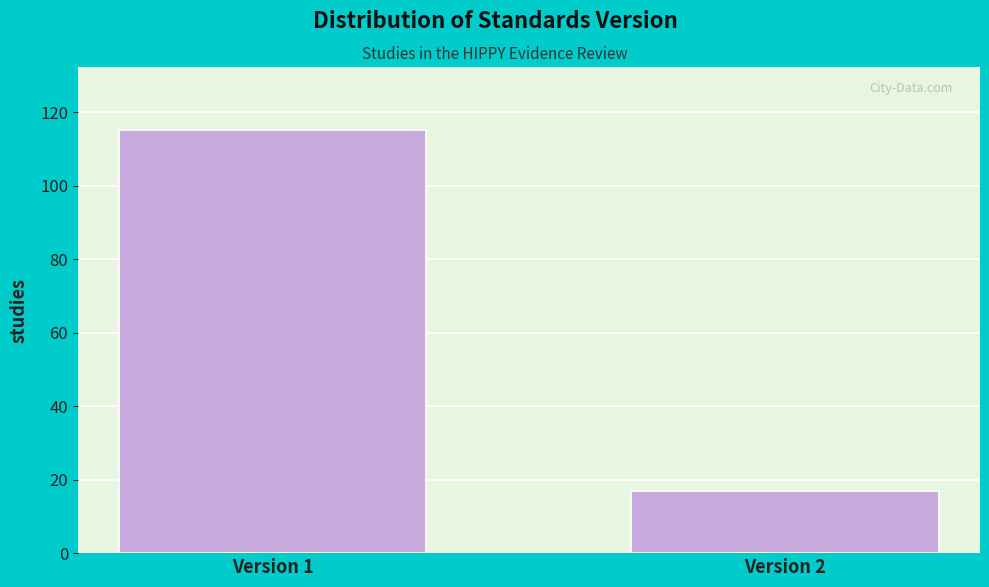

Reading left to right, what are all the values shown in this chart?

Version 1=115	Version 2=17